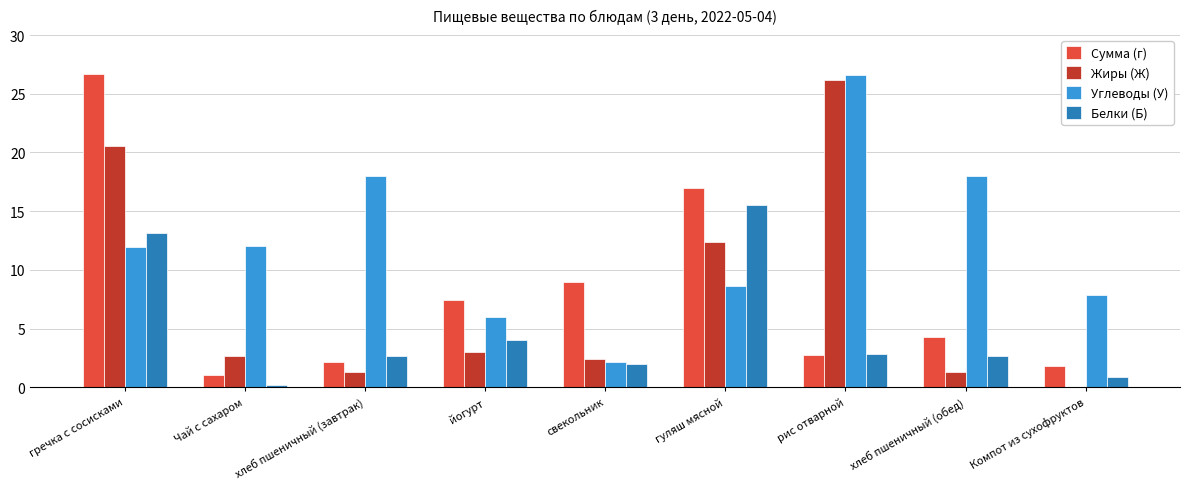

At which label does Углеводы (У) reach its peak?

рис отварной